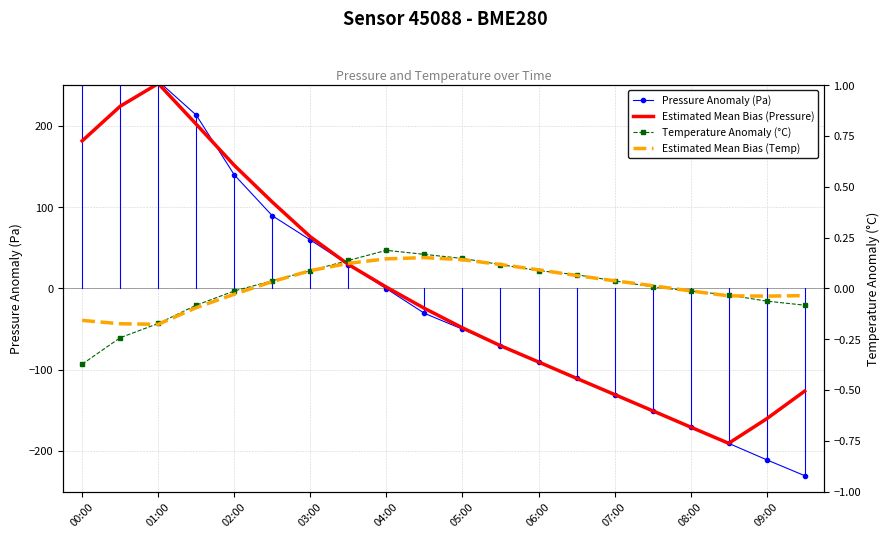

What position from the left is 15?

16